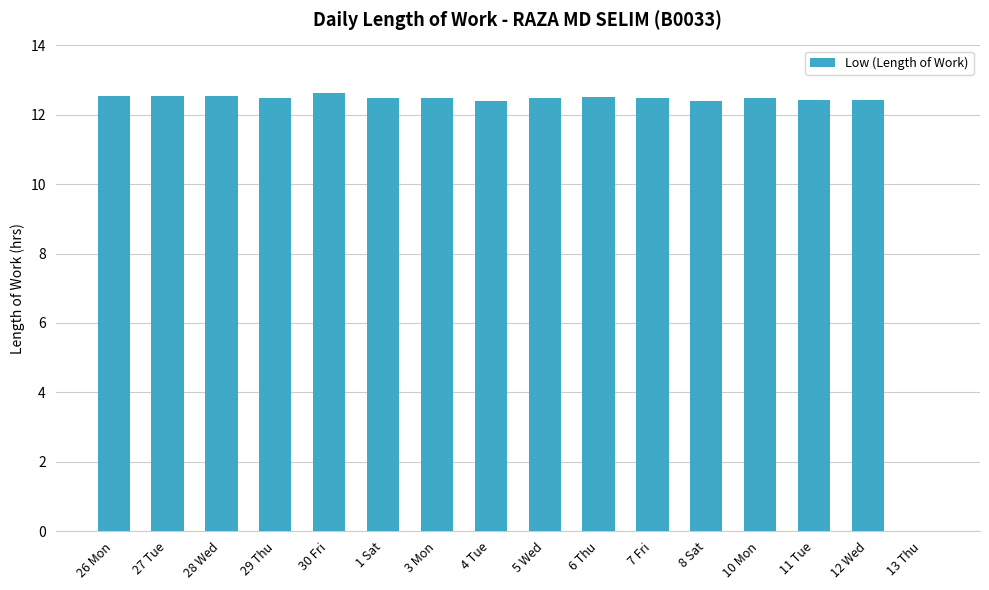

What is the ratio of the value at 12 Wed to the value at 5 Wed?

1.0